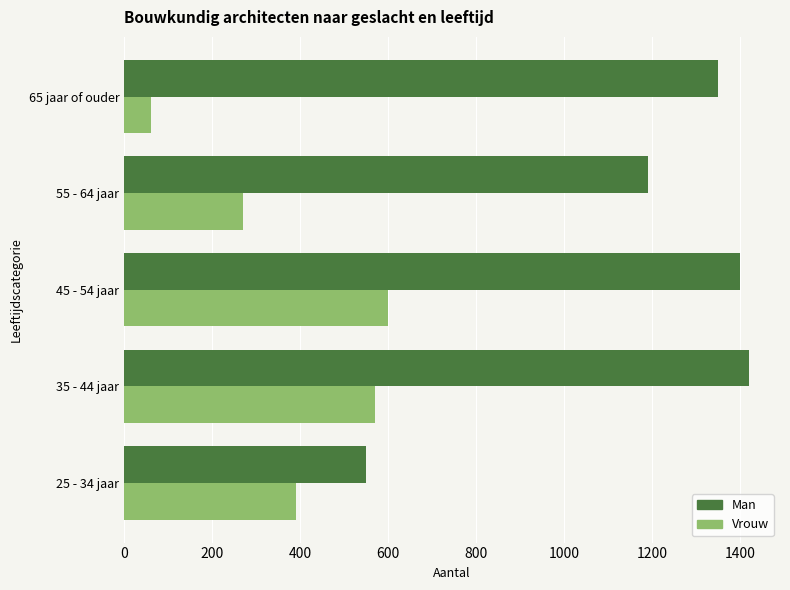

Which series has the largest total across all categories?

Man